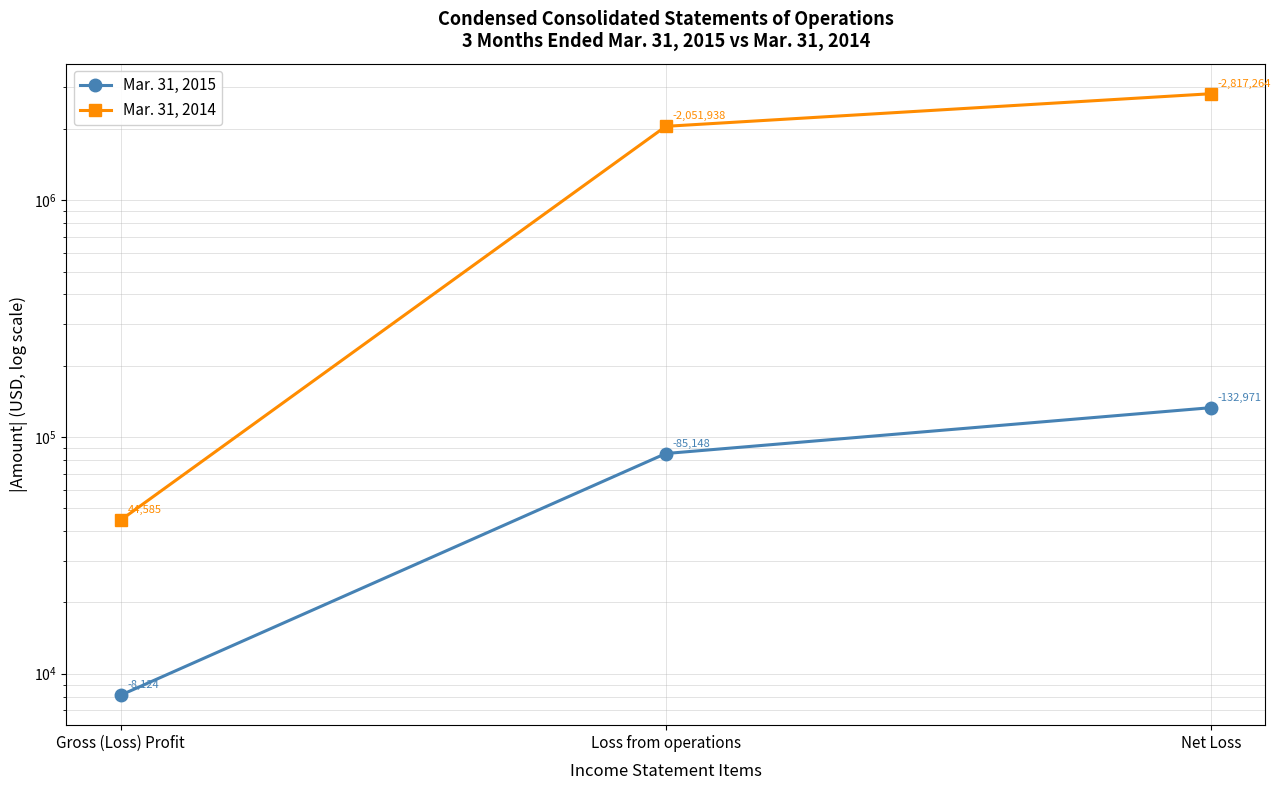

Is this an area chart (filled region under the line)?

No